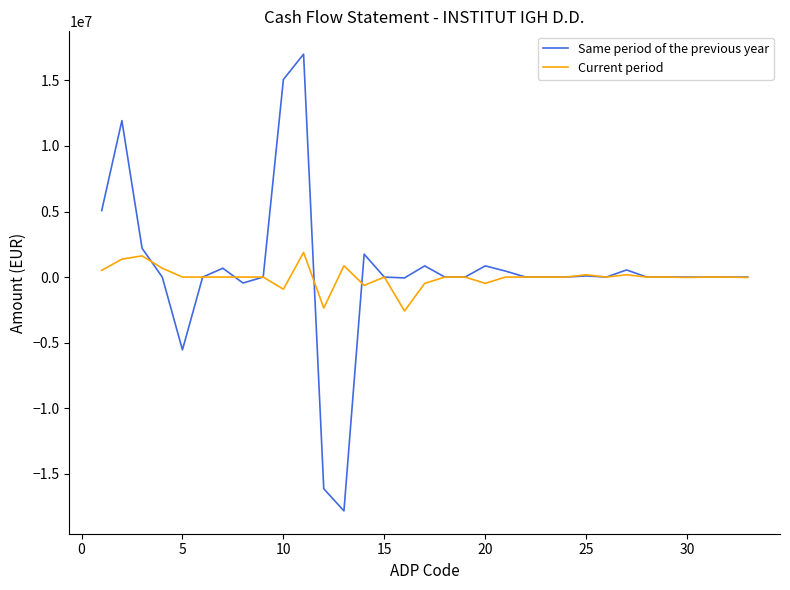

List the series in order of their peak value, lowest first.

Current period, Same period of the previous year